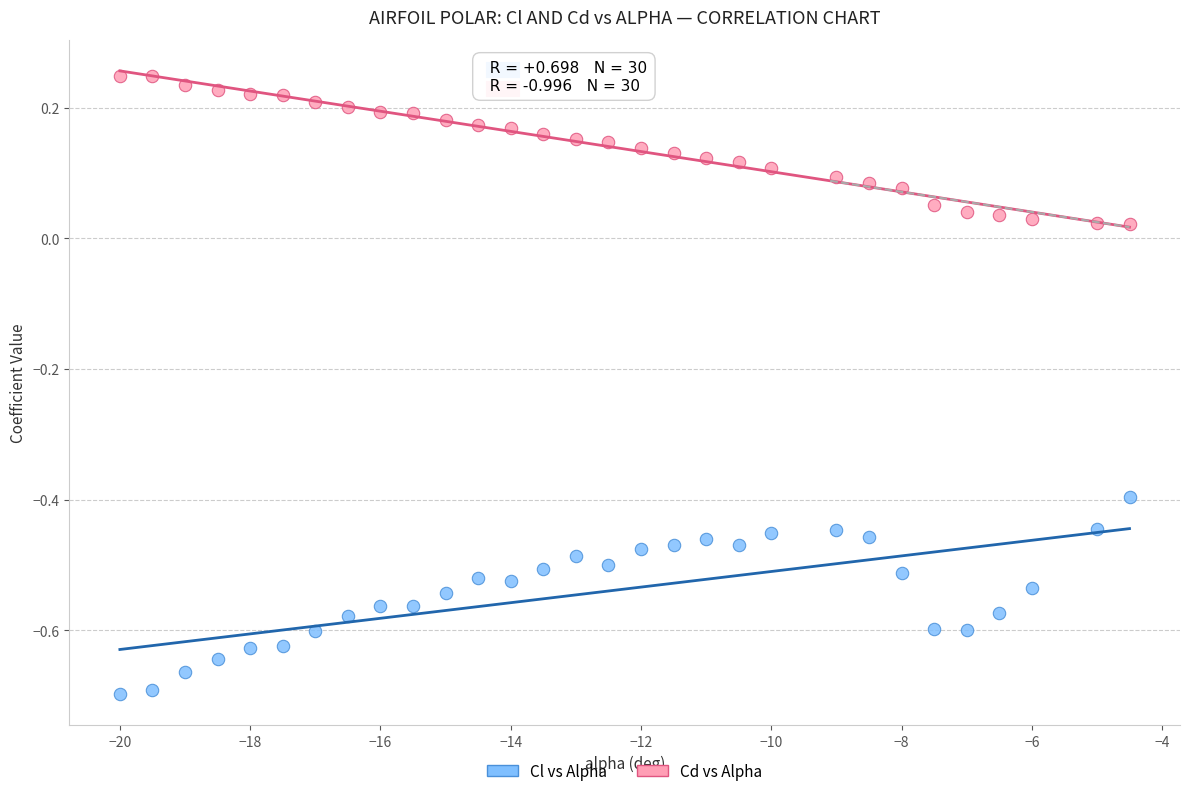

Across all data points, what is the range of Y values (max minus min)?

0.9